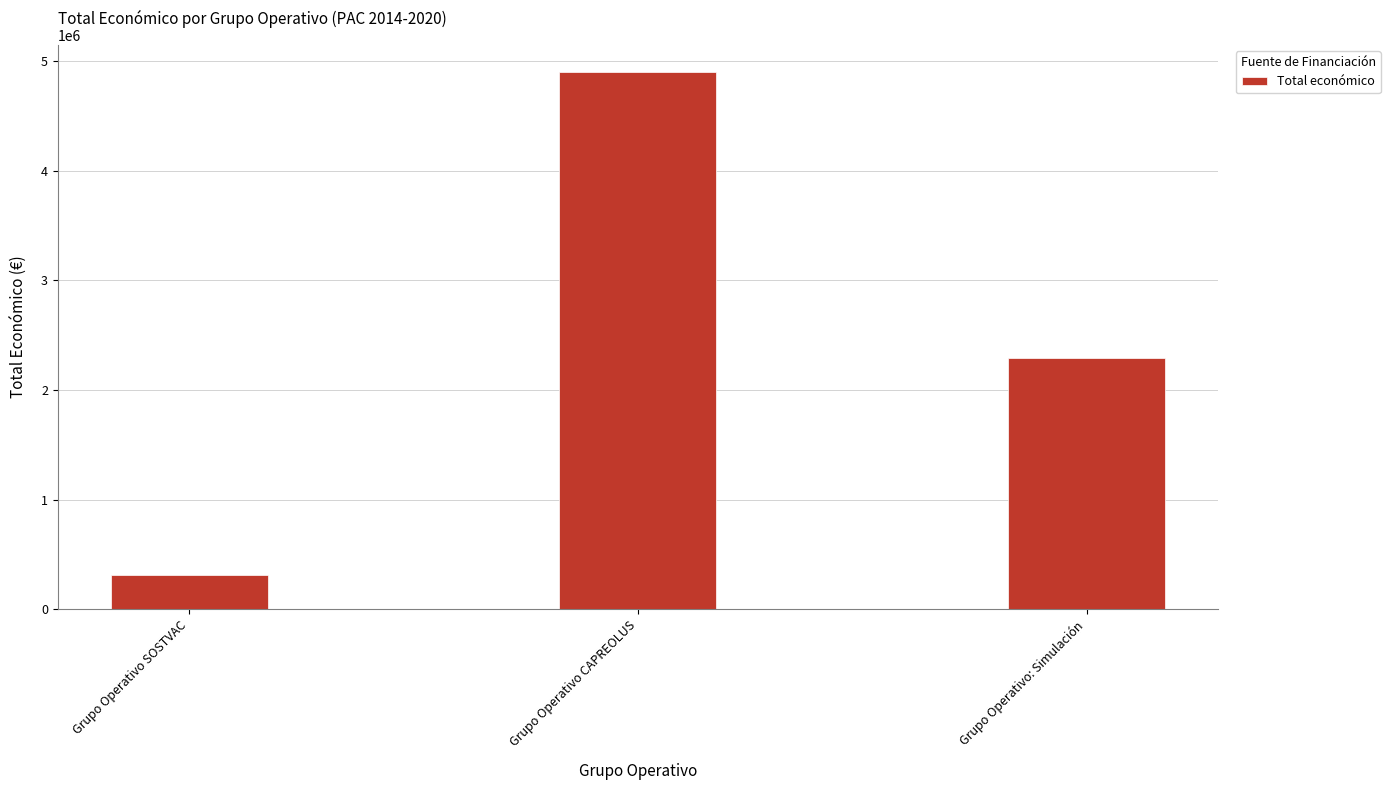

At which label does the data first exceed 2296067?

Grupo Operativo CAPREOLUS